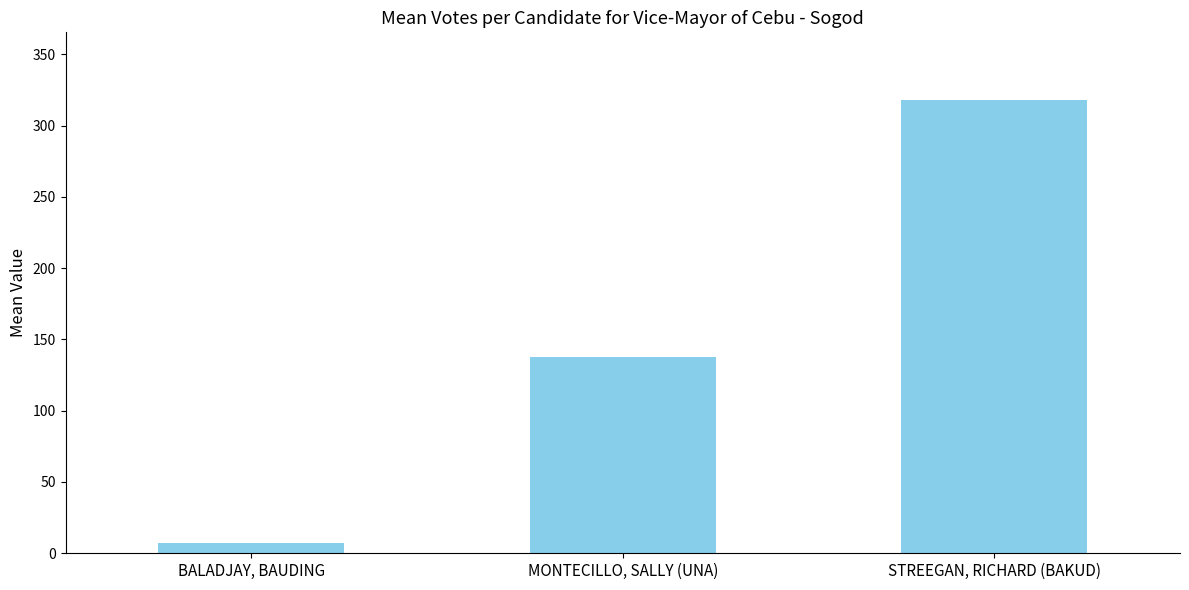

Which category has the highest value across all series?

STREEGAN, RICHARD (BAKUD)